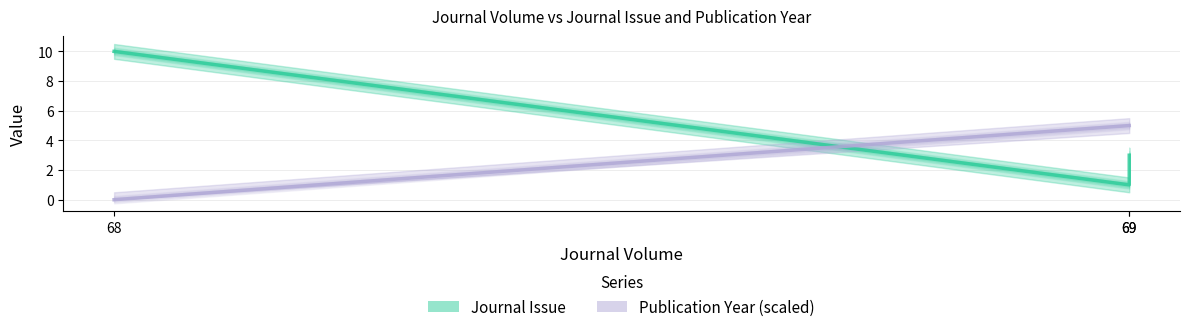

What is the value of the Publication Year point at the 3rd from the left?

5